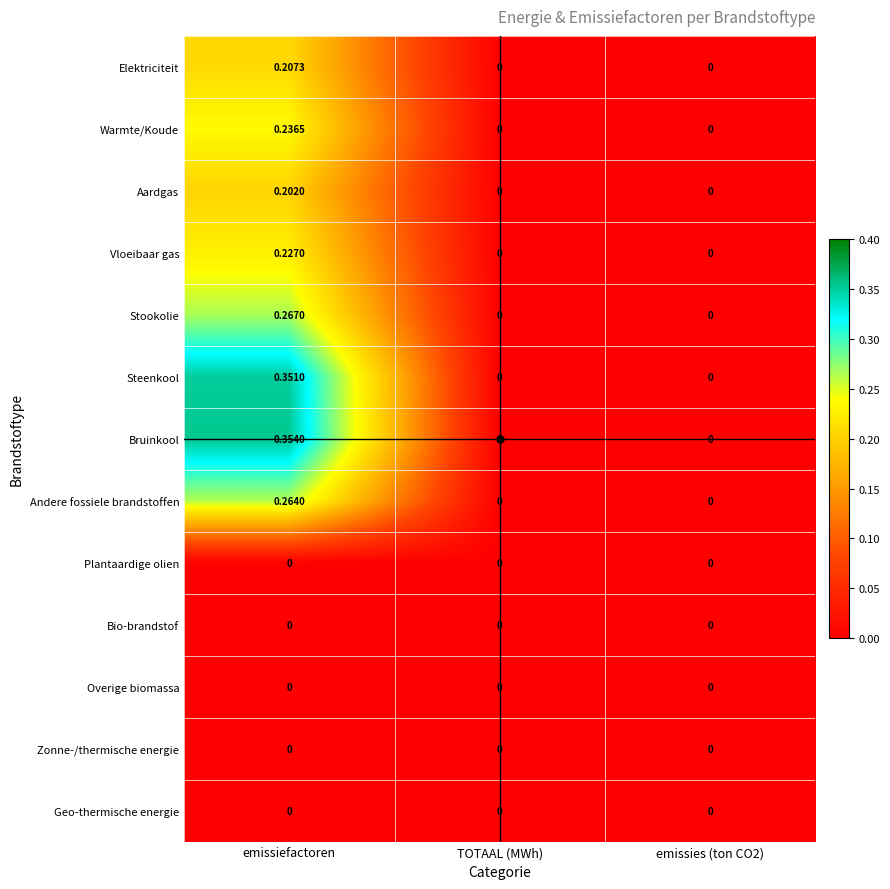

Which series has the largest total across all categories?

Bruinkool